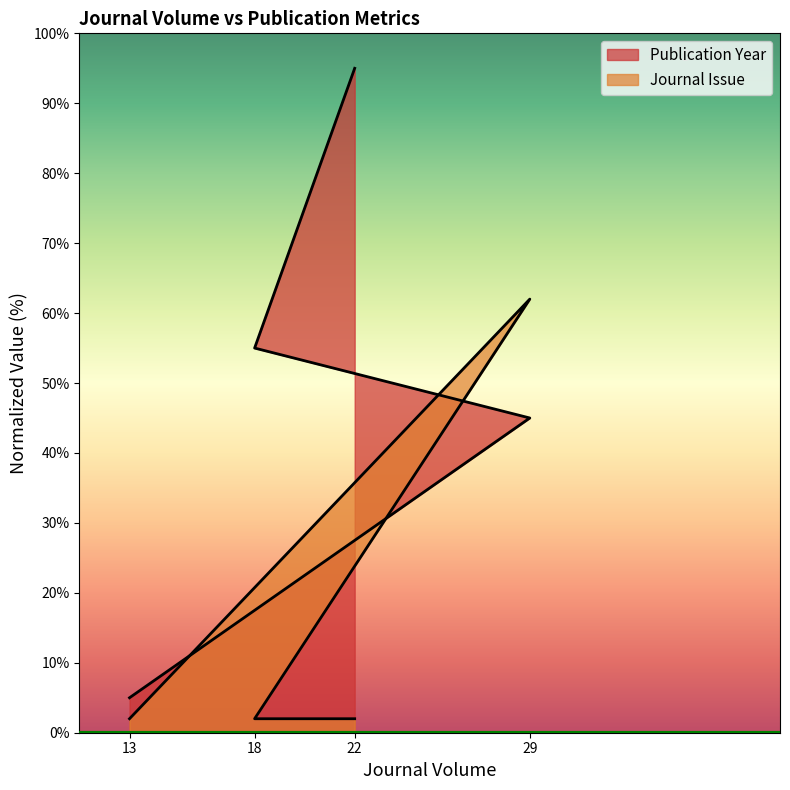

True or false: Publication Year and Journal Issue cross at least once.

True